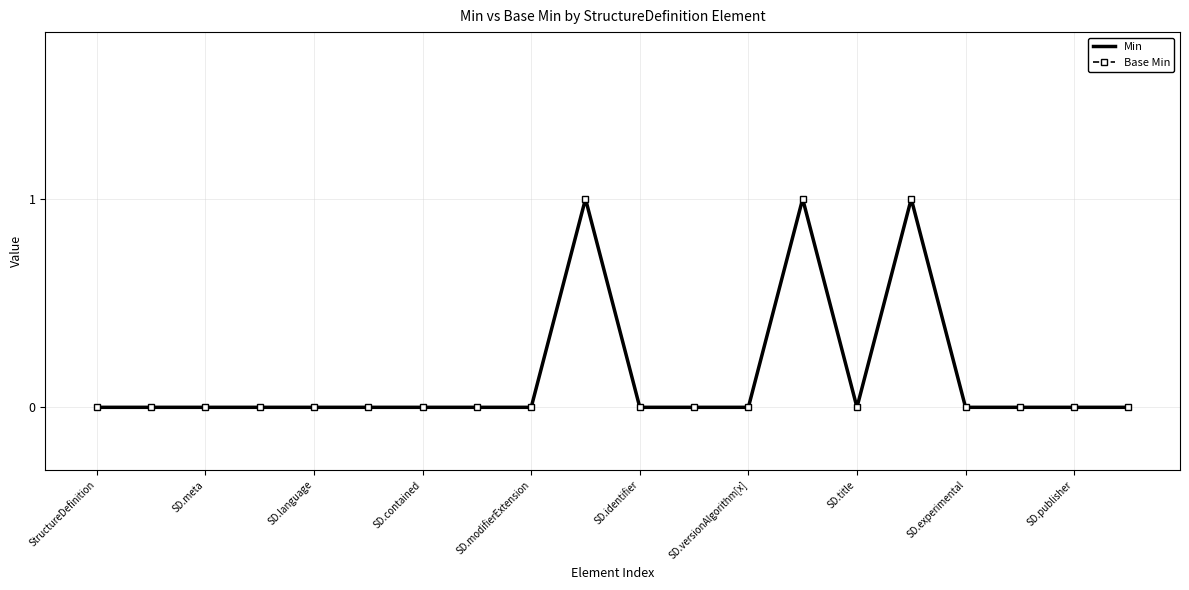

Reading right to left, what are all the values shown in this chart?

Min: 0	0	0	0	1	0	1	0	0	0	1	0	0	0	0	0	0	0	0	0
Base Min: 0	0	0	0	1	0	1	0	0	0	1	0	0	0	0	0	0	0	0	0